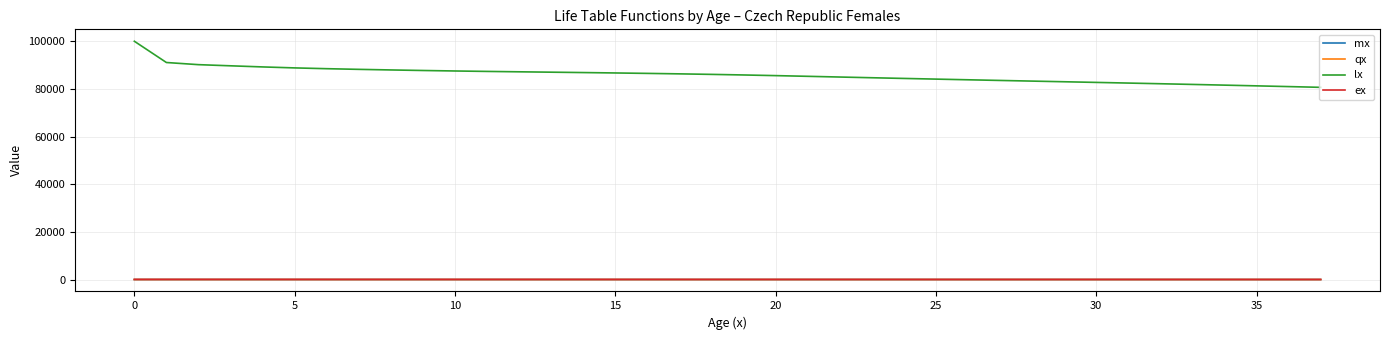

Which series has the largest range (max minus min)?

lx